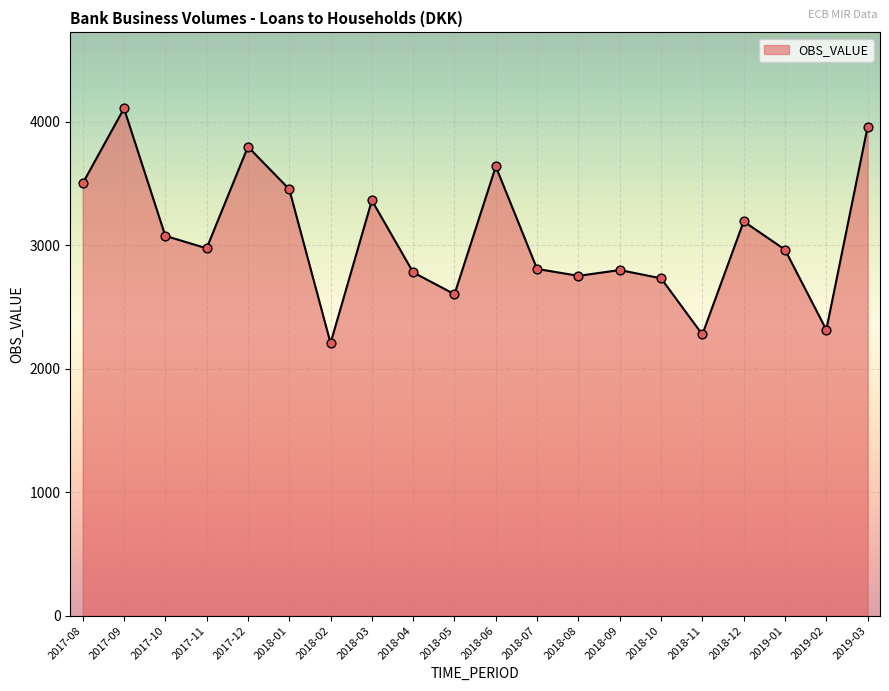

Which has a higher value, 2018-12 or 2018-02?

2018-12